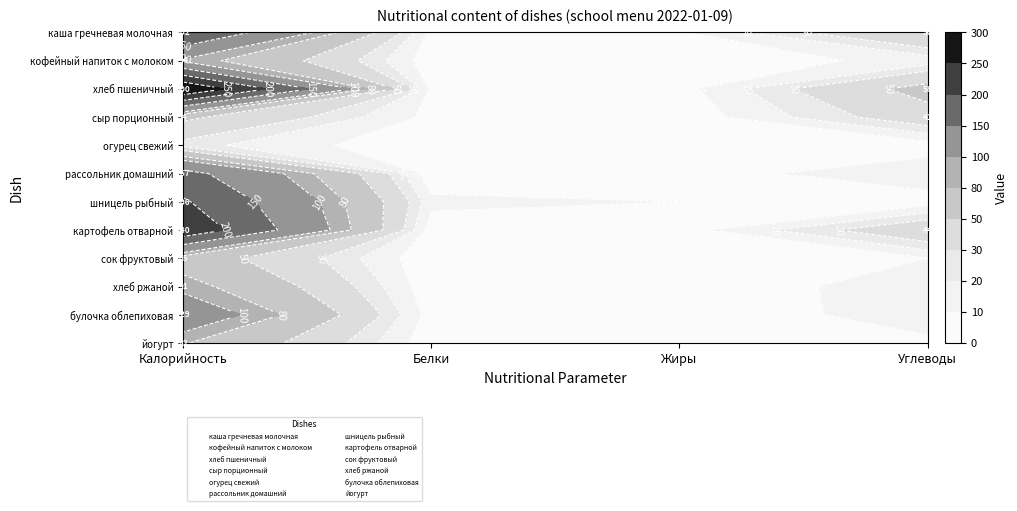

What is the approximate value of булочка облепиховая at Жиры?

3.0